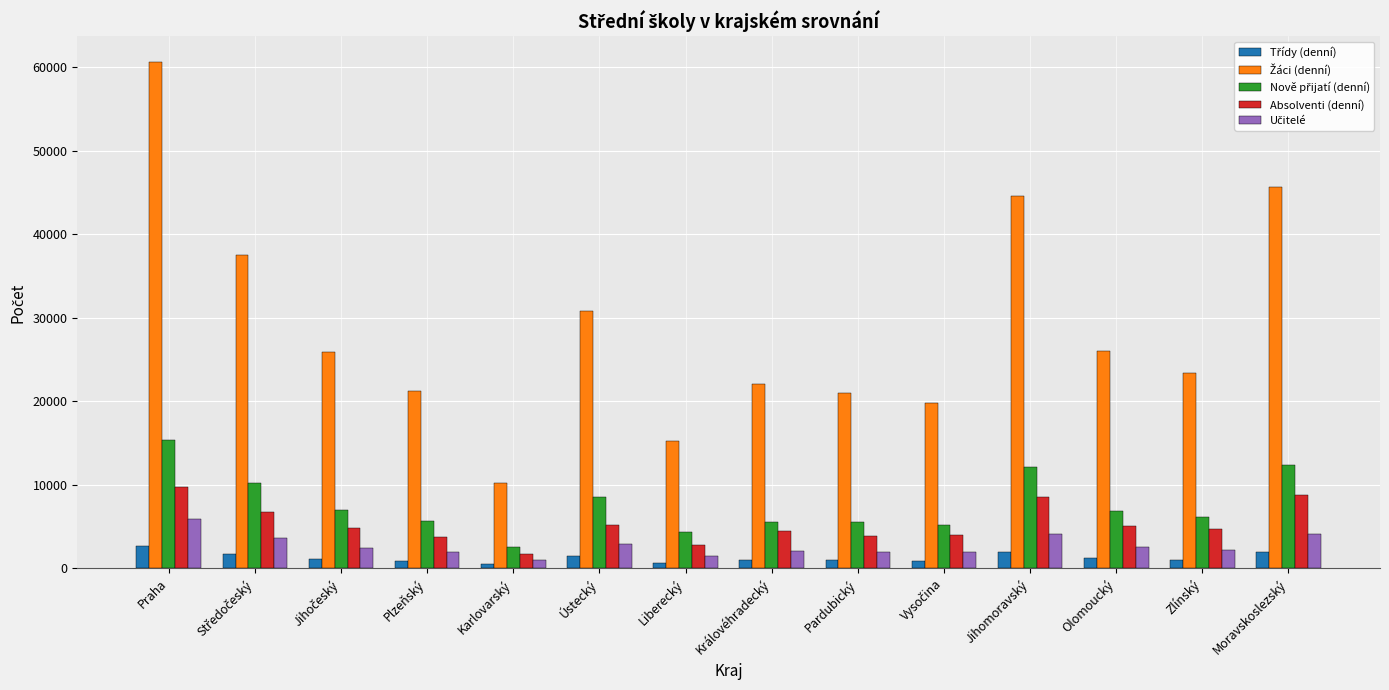

Count the number of categories in the chart.

14